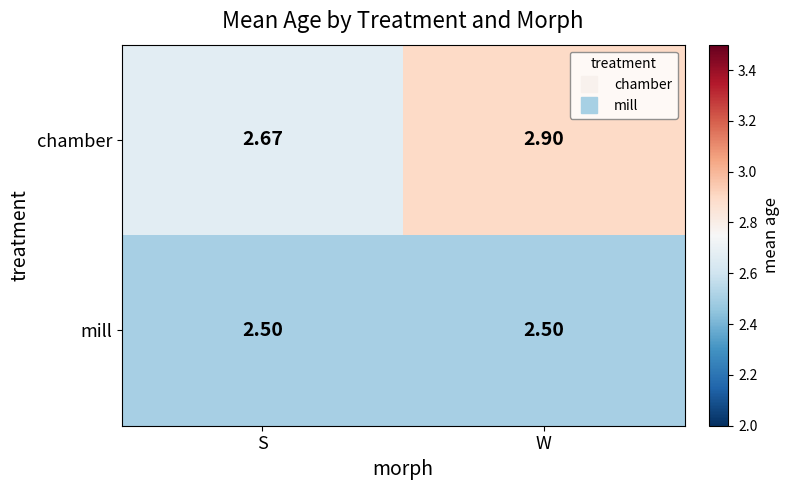

Where is chamber nearest to the value 2?

S